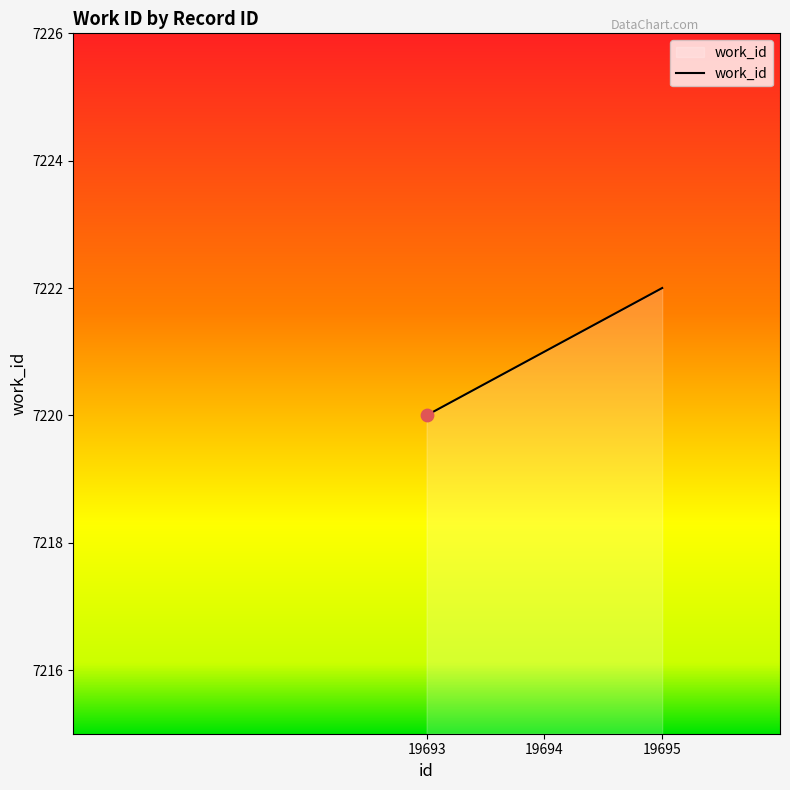

What is the change in value from 19693 to 19695?

+2